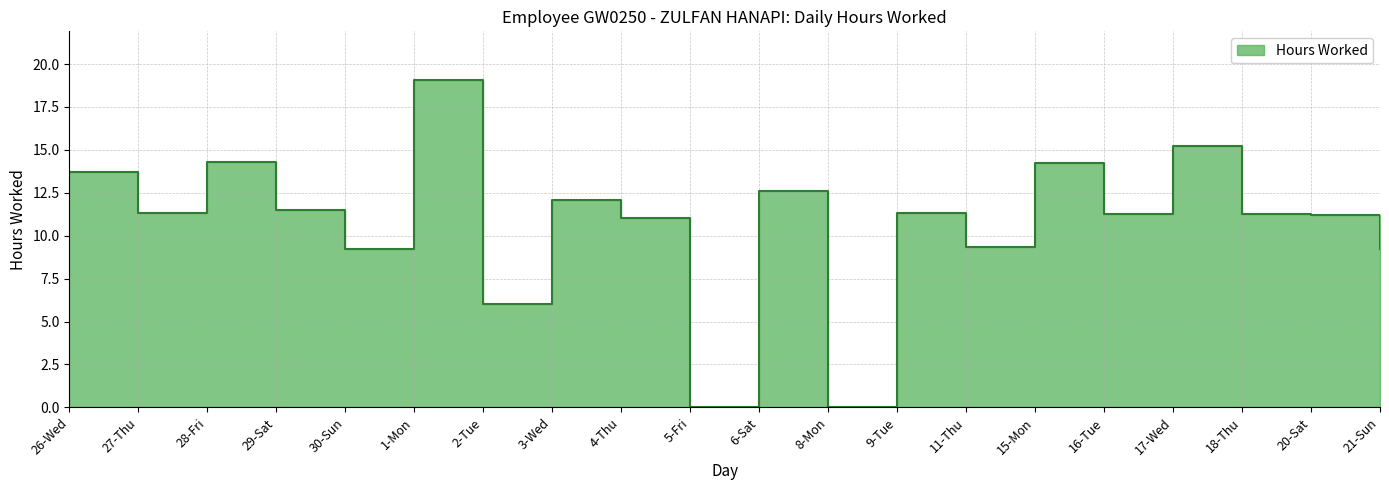

Rank the categories by value from highest to lowest.

1-Mon, 17-Wed, 28-Fri, 15-Mon, 26-Wed, 6-Sat, 3-Wed, 29-Sat, 9-Tue, 27-Thu, 18-Thu, 16-Tue, 20-Sat, 4-Thu, 11-Thu, 30-Sun, 21-Sun, 2-Tue, 5-Fri, 8-Mon